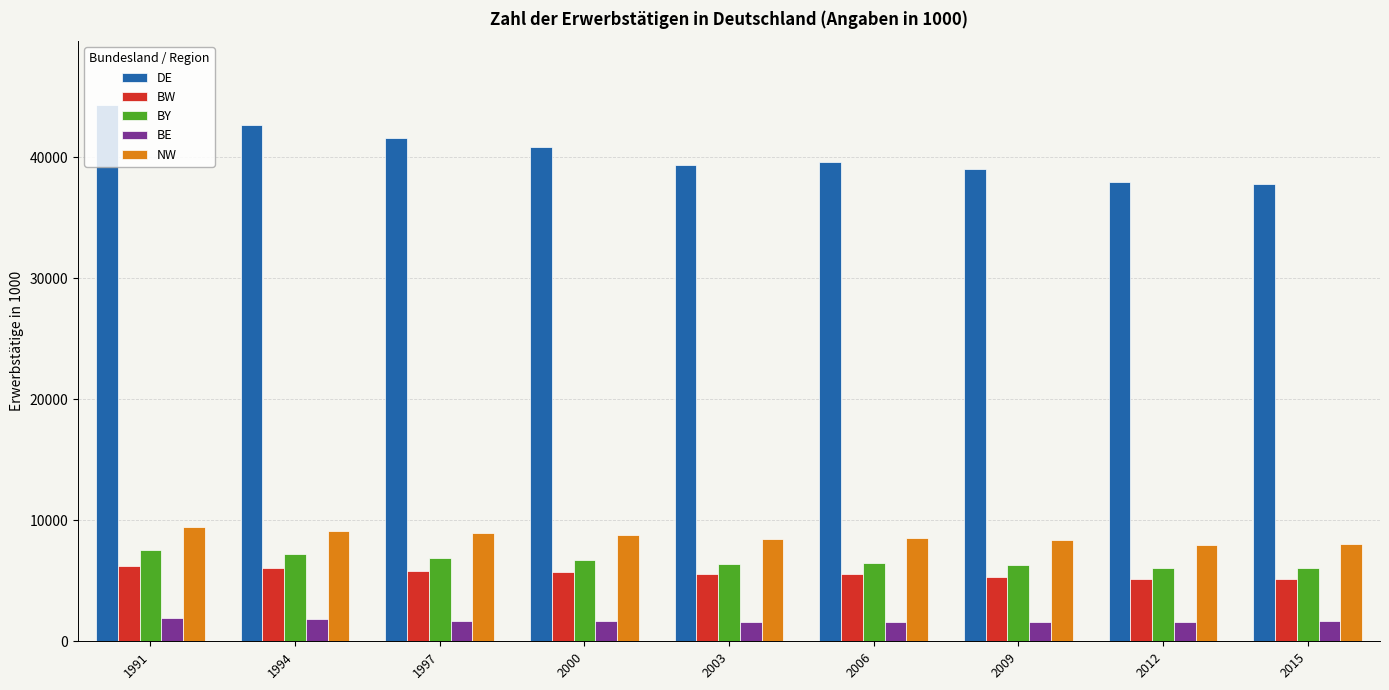

Is it true that NW equals 3099.6 at 1997?

False